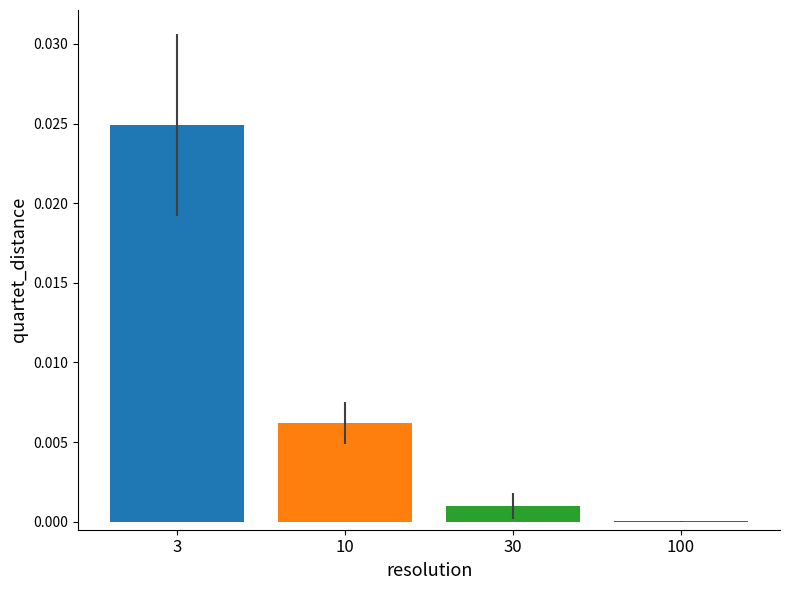

True or false: the data shows 0.0 at 30.

False